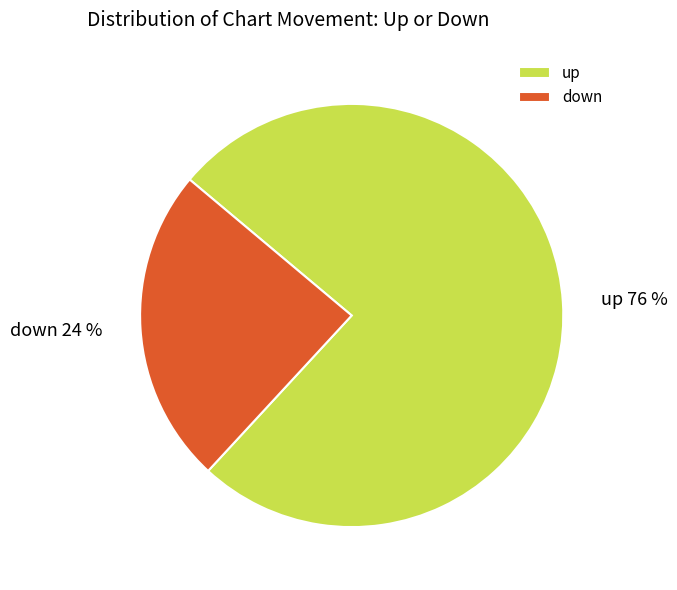

Rank the categories by value from highest to lowest.

up, down